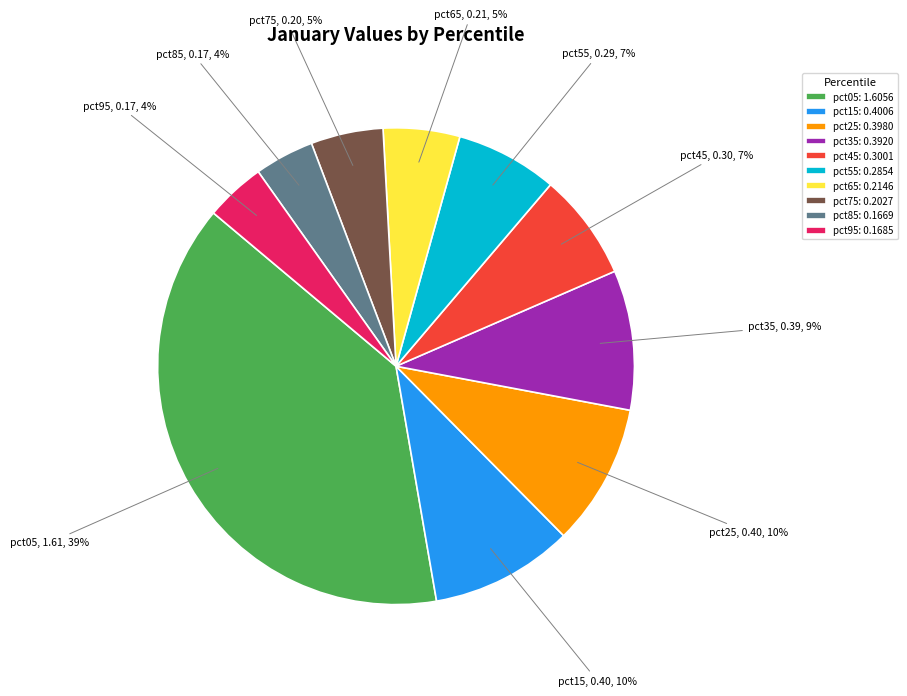

Between pct45: 0.3001 and pct05: 1.6056, which is larger?

pct05: 1.6056